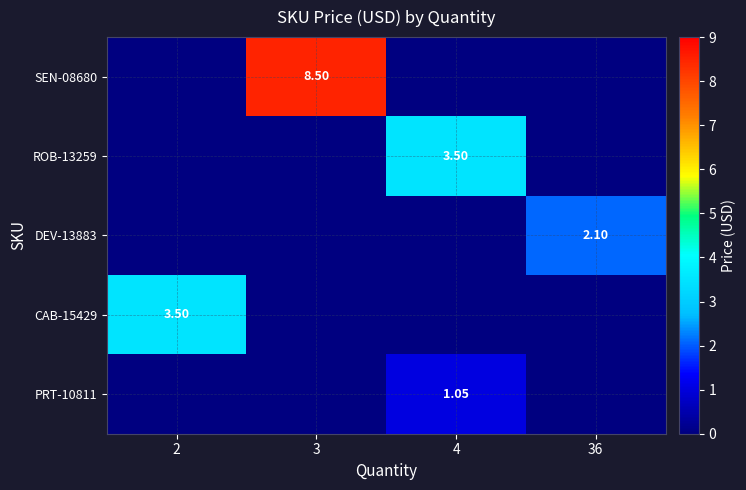

At which label does DEV-13883 reach its peak?

36